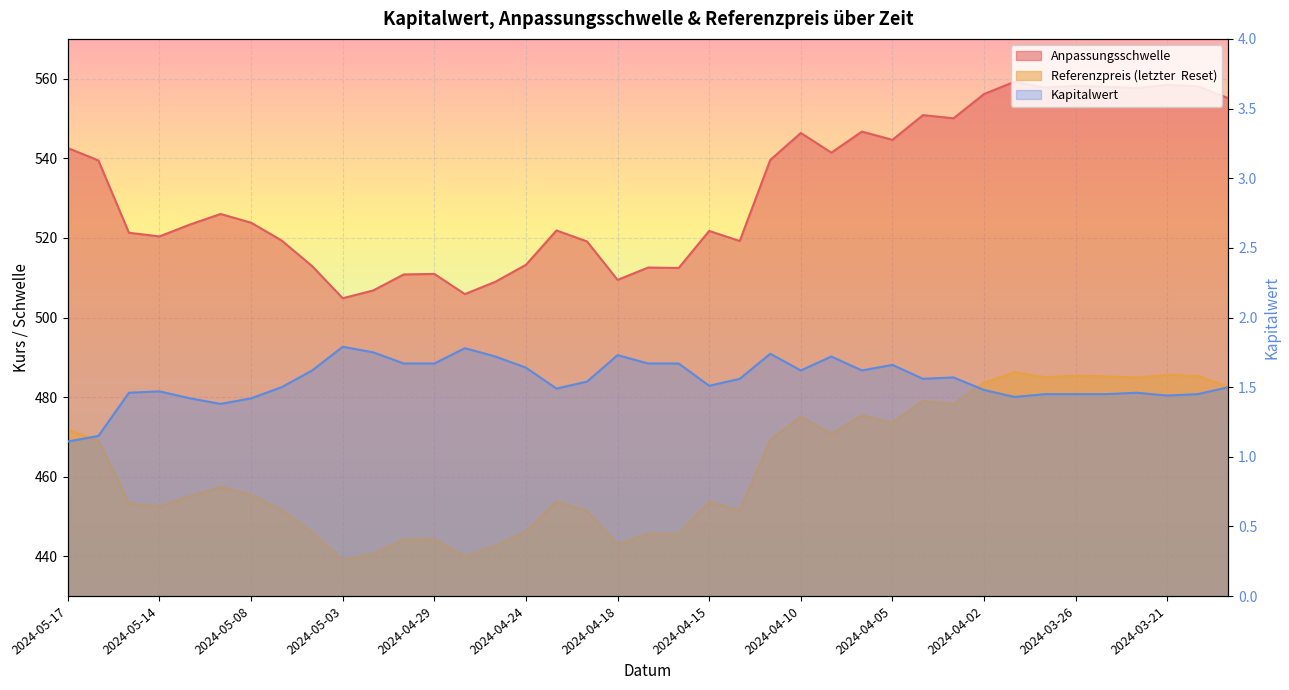

What is the value of the Kapitalwert point at the 16th from the left?

1.6